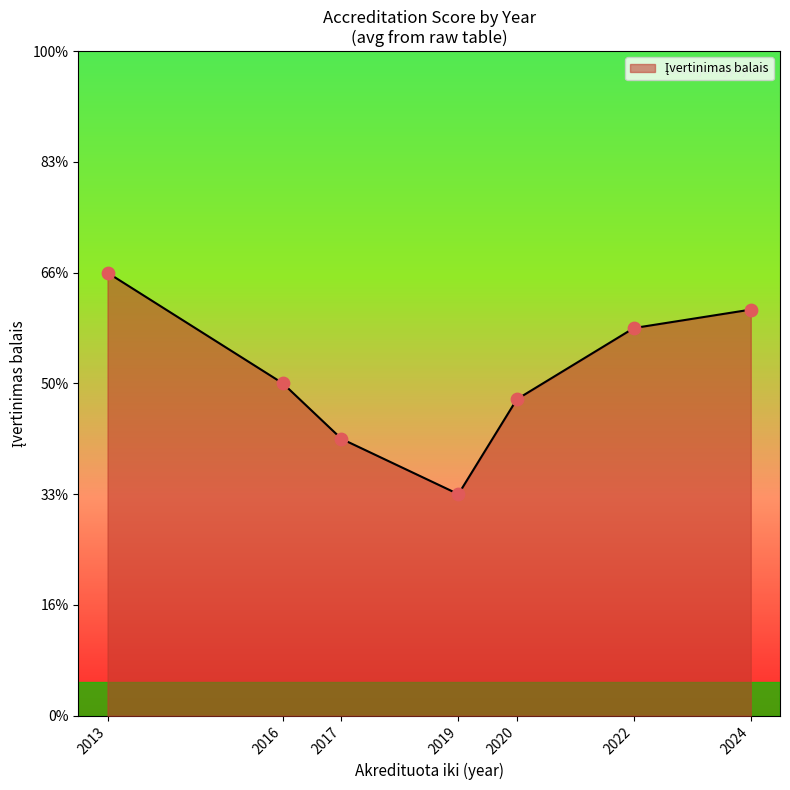

What is the ratio of the value at 2019 to the value at 2020?

0.7